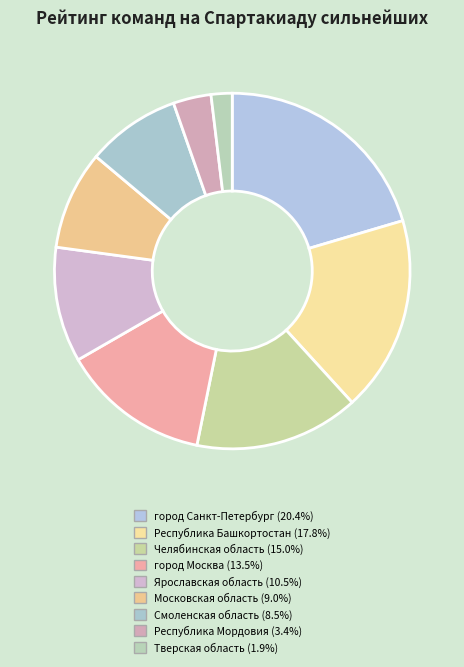

Do Тверская область and город Санкт-Петербург together represent more than half of the pie?

No